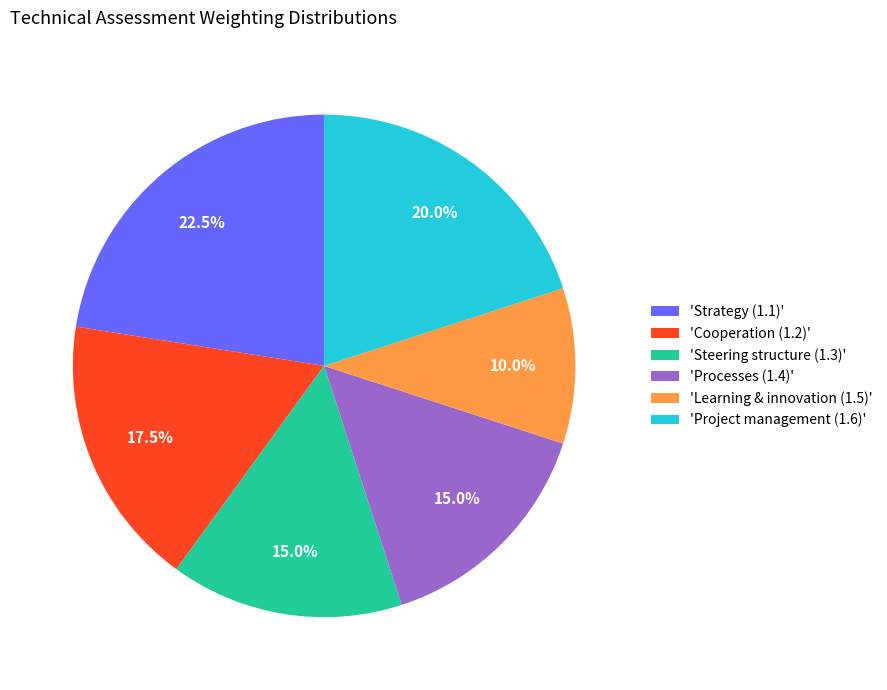

Does 'Cooperation (1.2)' represent more than half of the total?

No